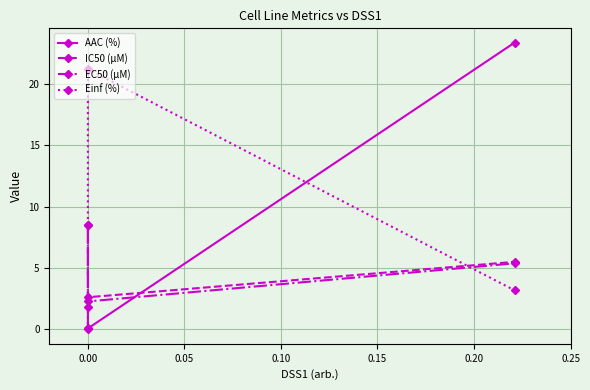

What is the highest value of the AAC (%) series?

23.3